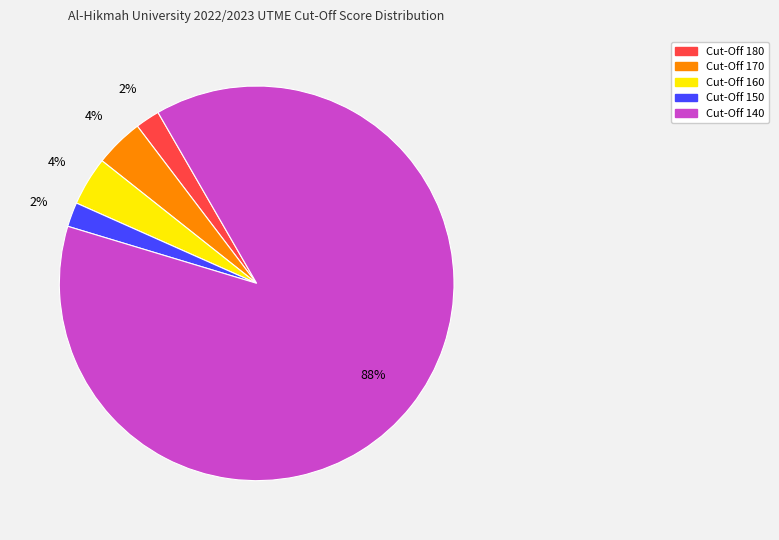

To the nearest percent, what is the difference between the Cut-Off 150 and Cut-Off 160 slice percentages?

2%